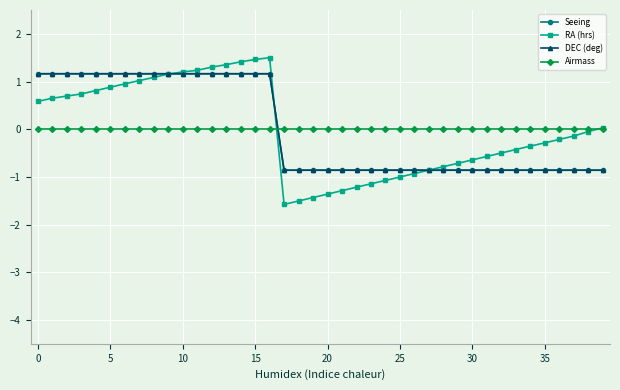

What are all the series names shown in the legend?

Seeing, RA (hrs), DEC (deg), Airmass